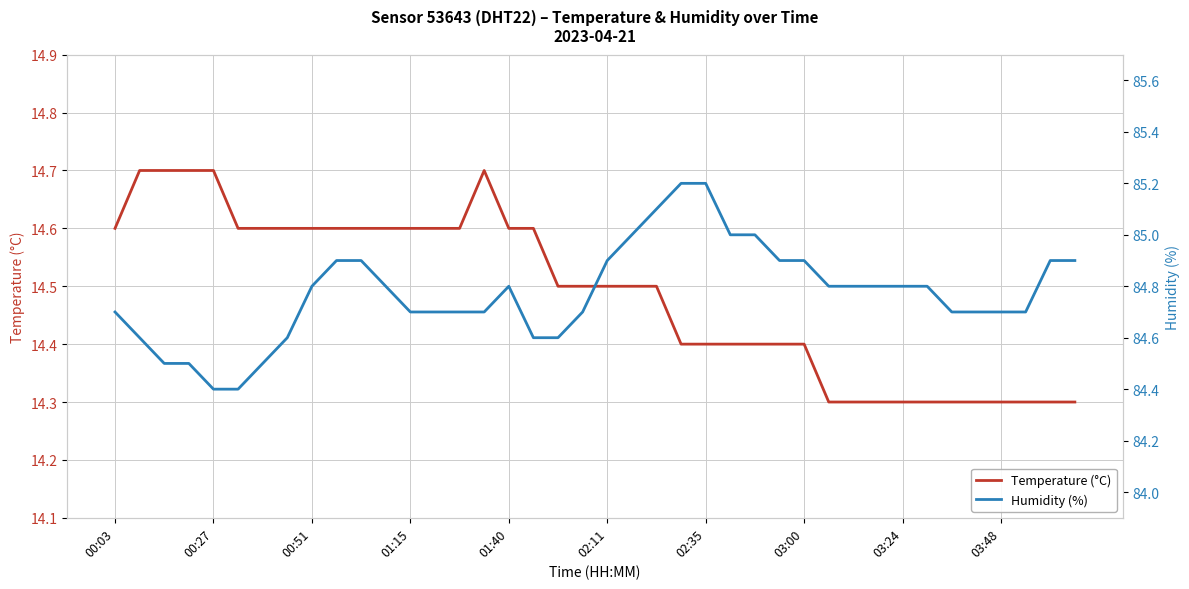

True or false: Humidity (%) and Temperature (°C) intersect in this chart.

False